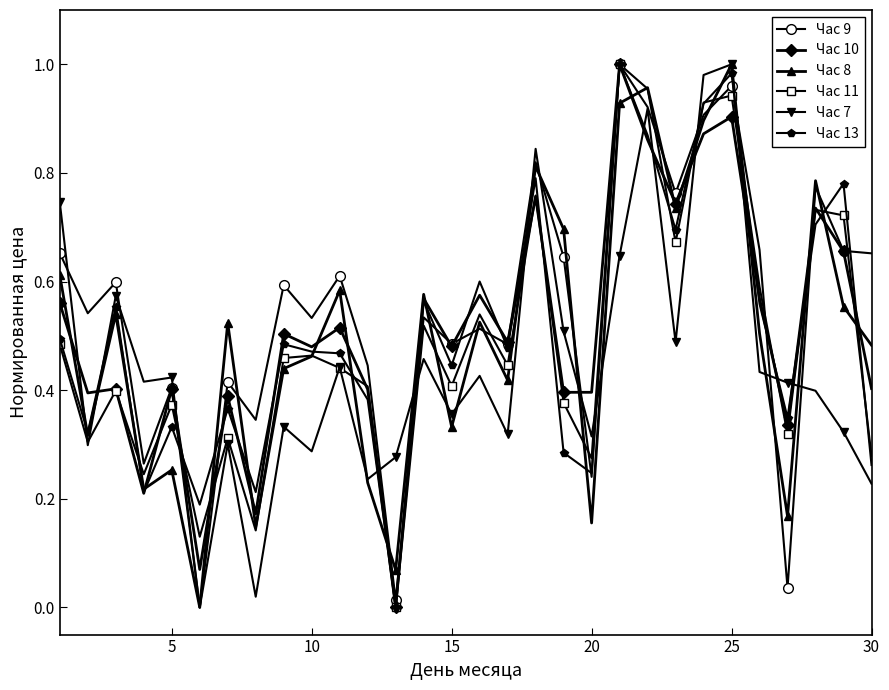

True or false: Час 8 has more than 2 points higher than both neighbors.

True